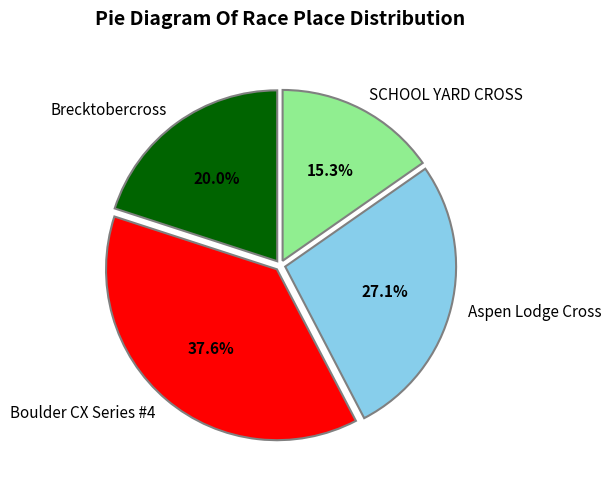

How many slices are in this pie chart?

4